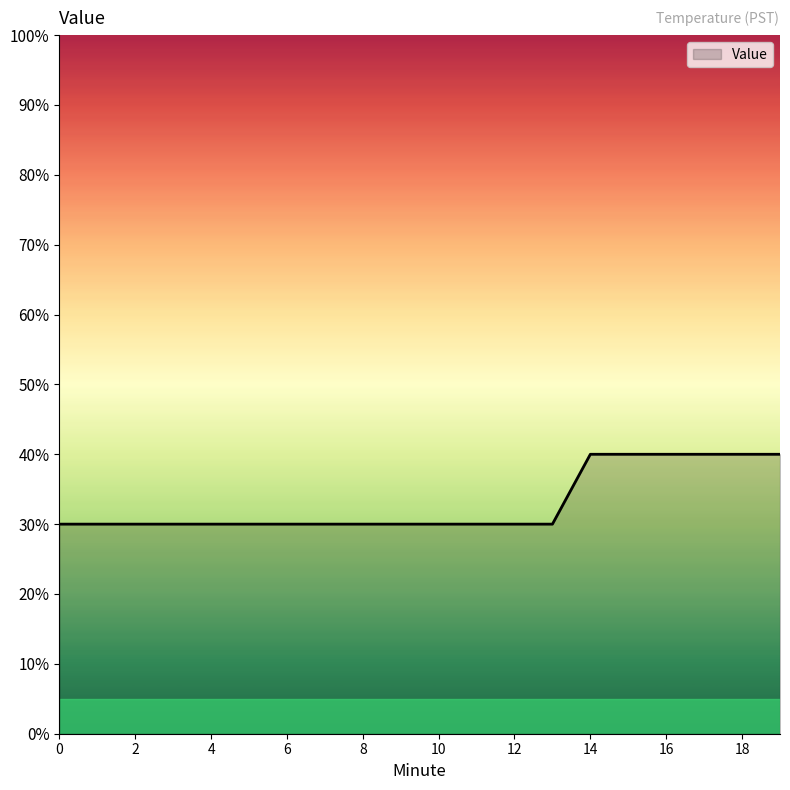

What is the minimum value shown in the chart?

0.3